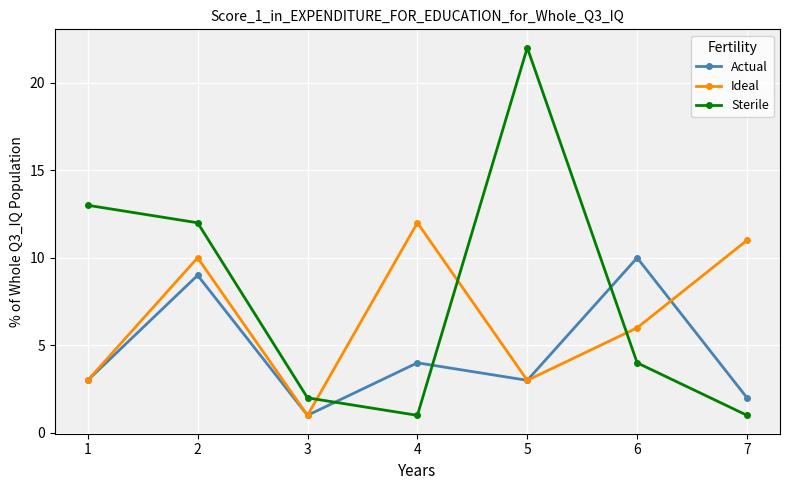

True or false: Ideal and Actual intersect in this chart.

True